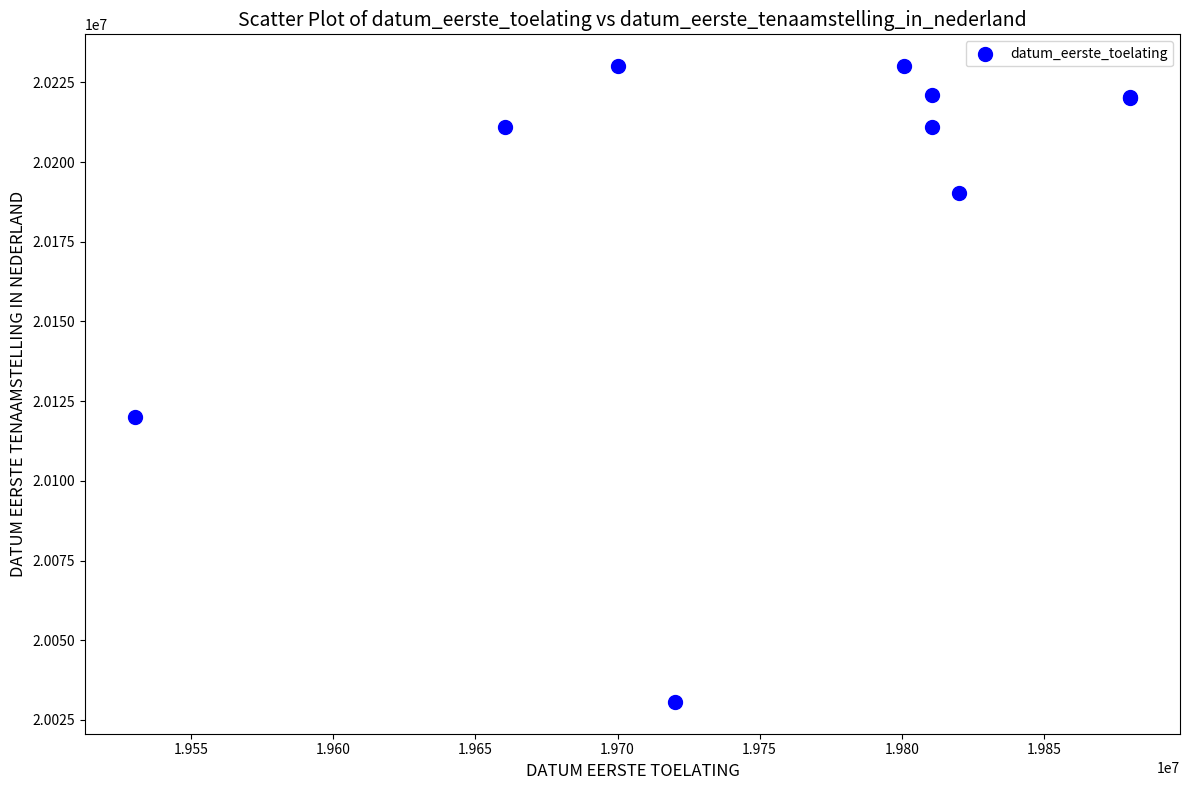

What Y value in the scatter plot is closest to 20130372?

20120126